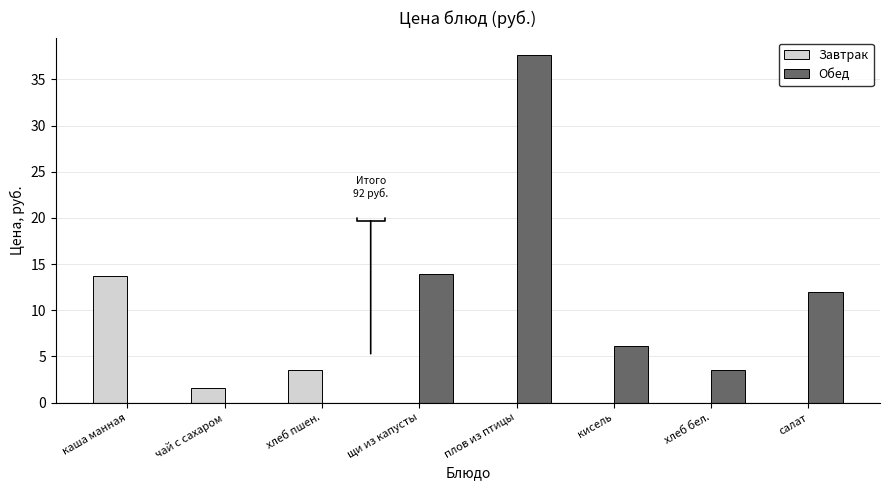

What is the sum of all Завтрак values?

18.7